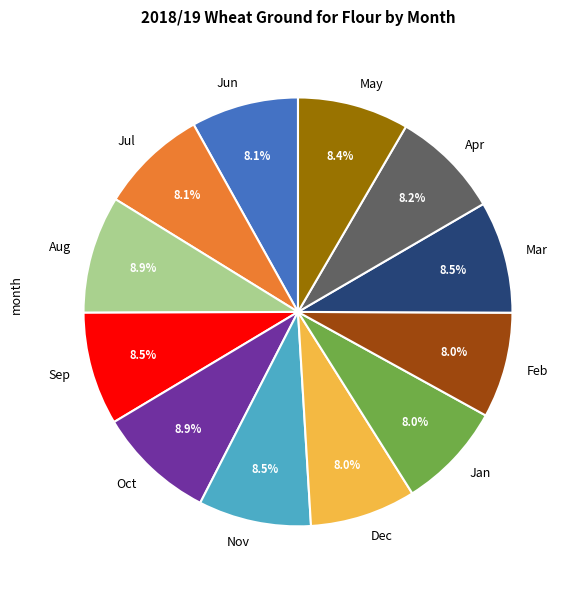

True or false: Dec accounts for 8% of the total.

True